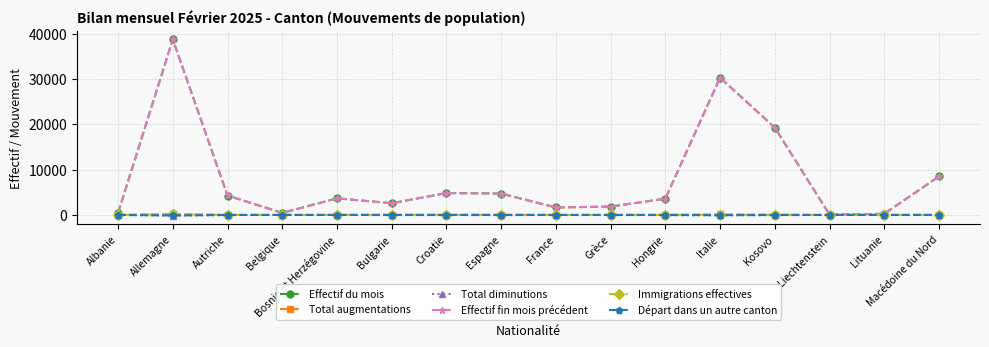

True or false: Immigrations effectives has more than 1 points higher than both neighbors.

True